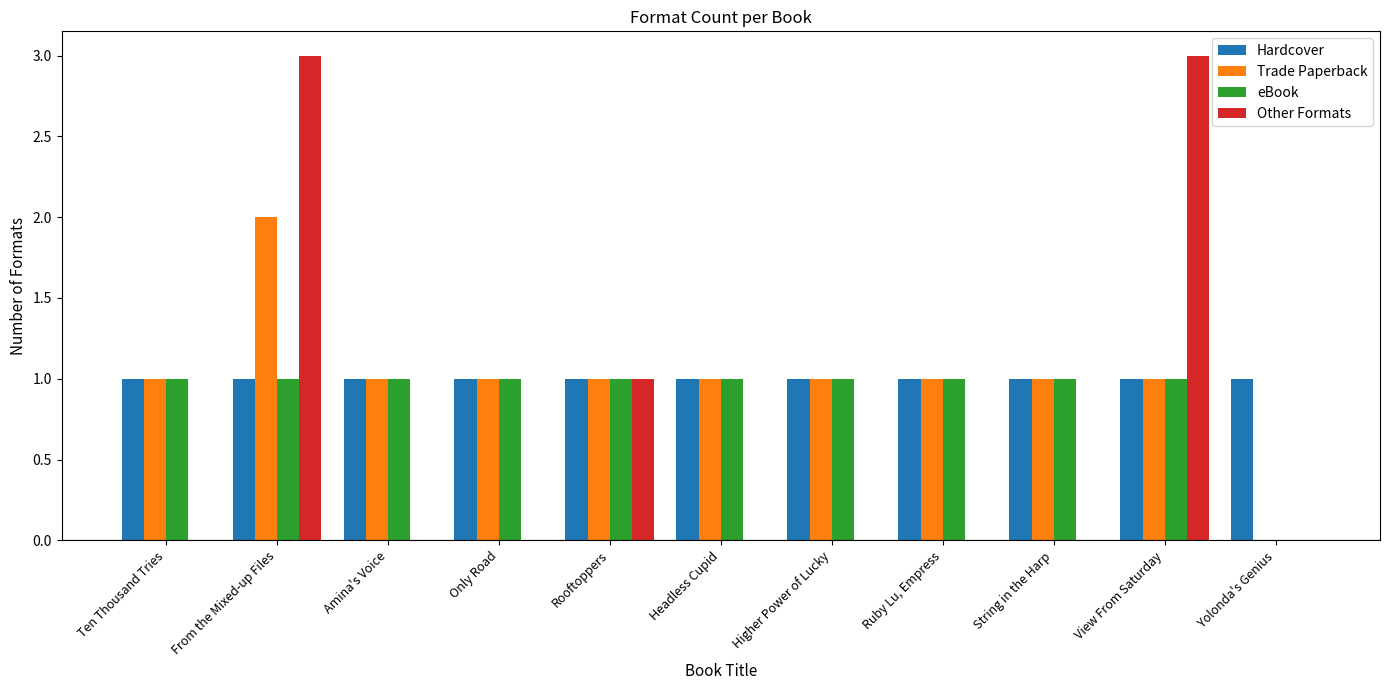

How many series are shown in this chart?

4